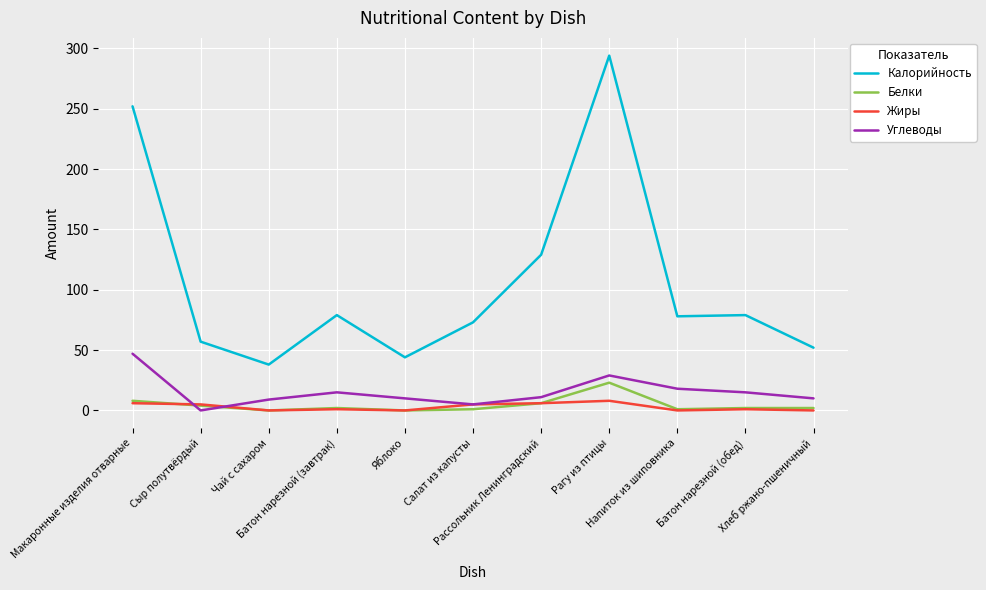

What is the minimum value for Калорийность?

38